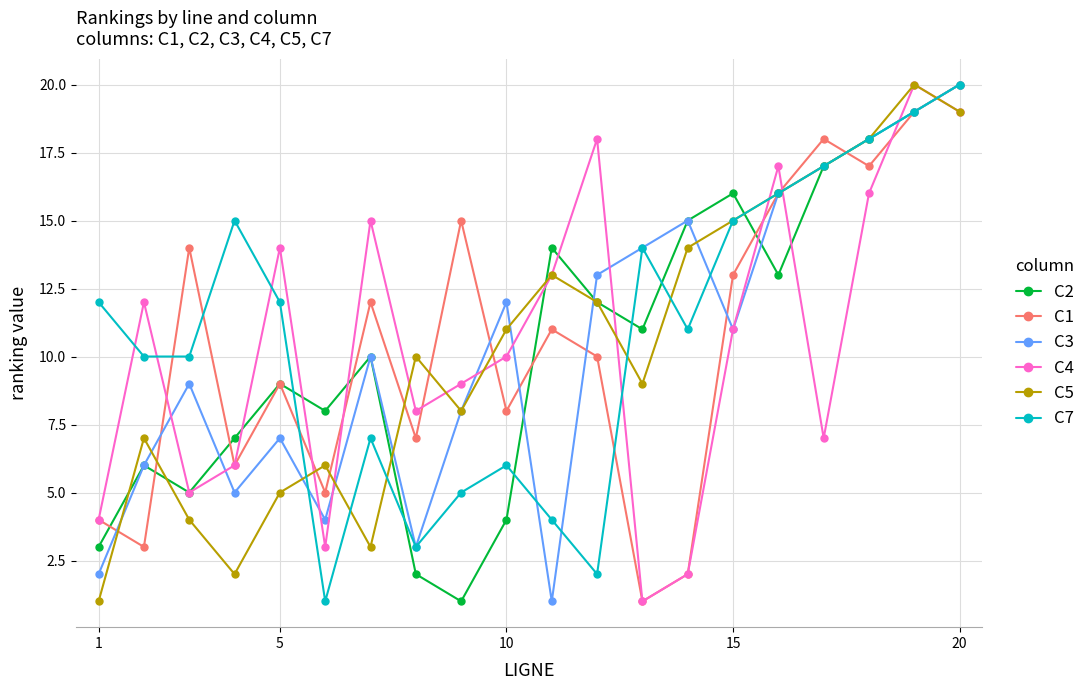

True or false: C2 has more than 2 points higher than both neighbors.

True